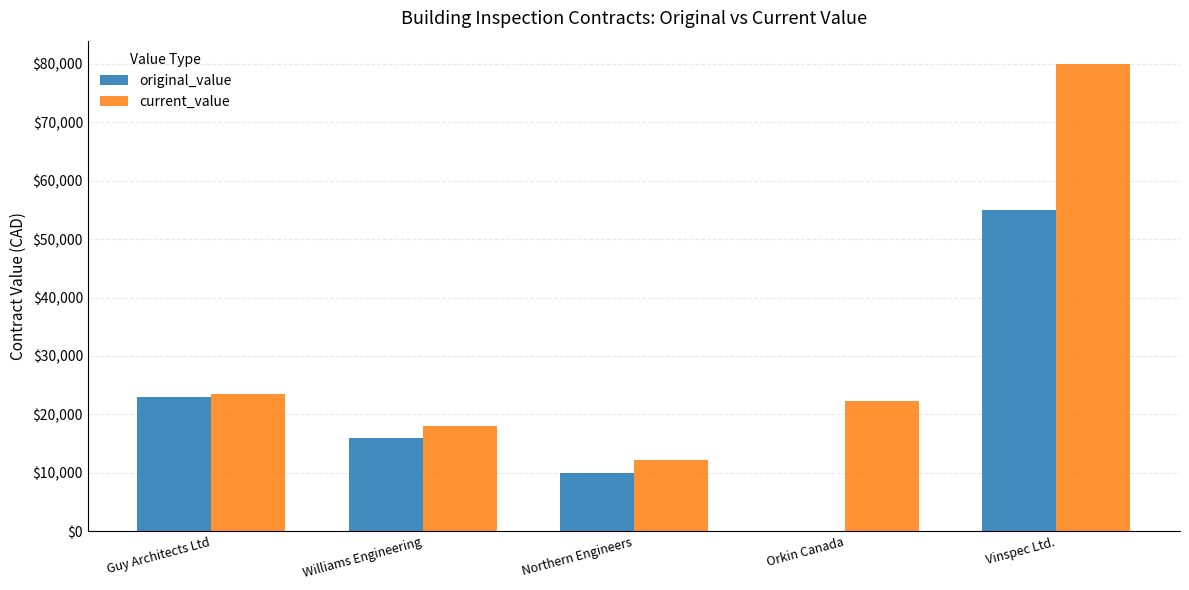

Reading left to right, list all the values displayed in this chart.

original_value: 22990.0	16000.0	10000.0	0.0	55000.0
current_value: 23438.1	18000.0	12085.0	22346.1	80000.0